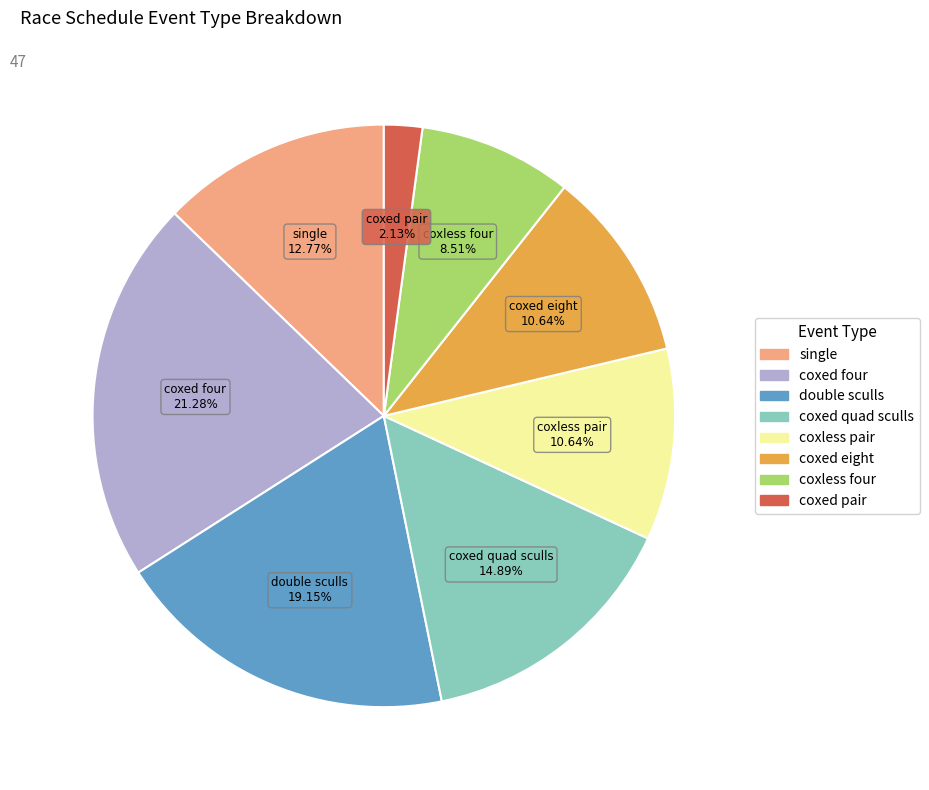

To the nearest percent, what is the difference between the largest and smallest slice percentages?

19%